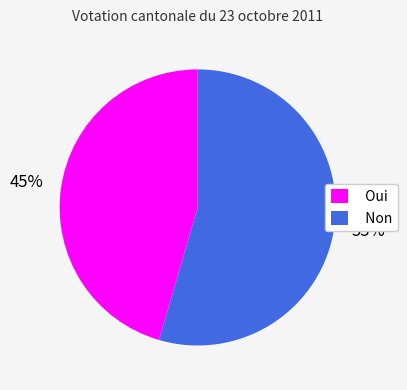

To the nearest percent, what percentage of the pie is Oui?

45%